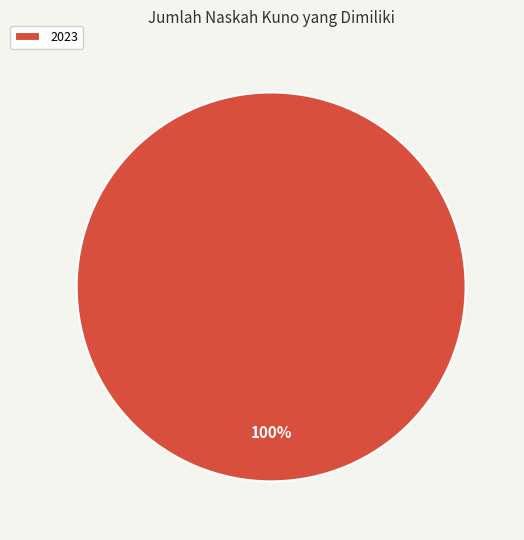

Does any single category account for the majority?

Yes